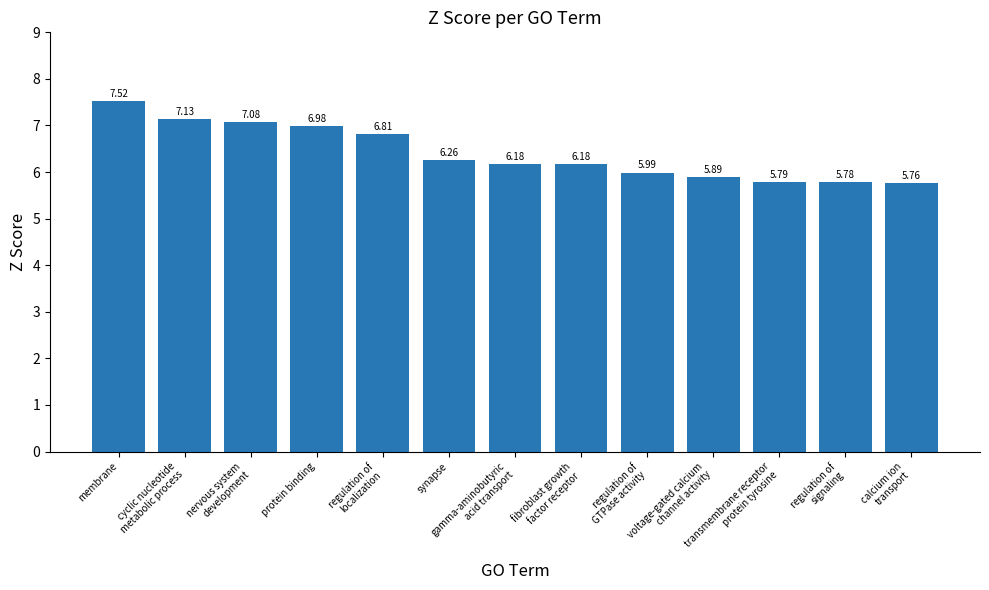

Does the chart contain any negative values?

No